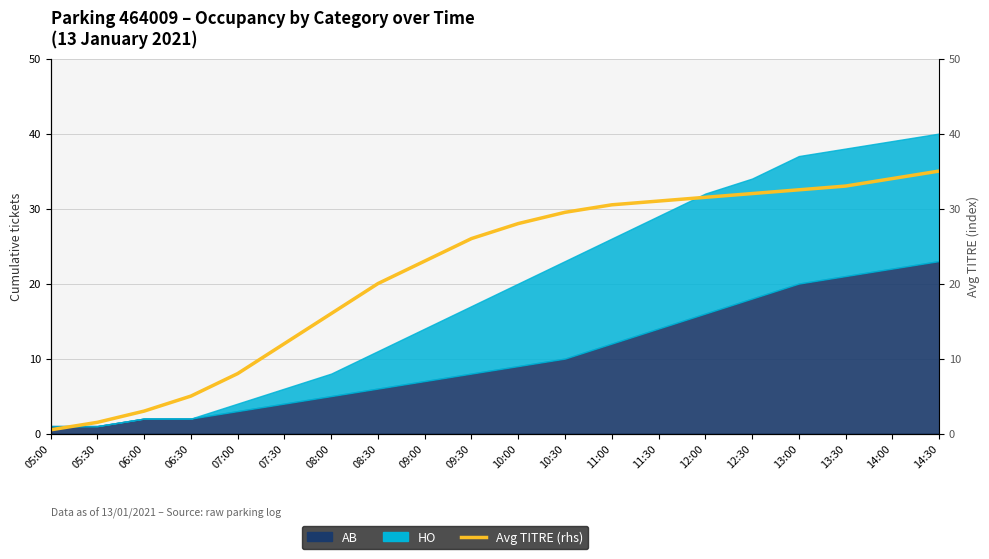

What is the label of the 1st point from the right?

14:30